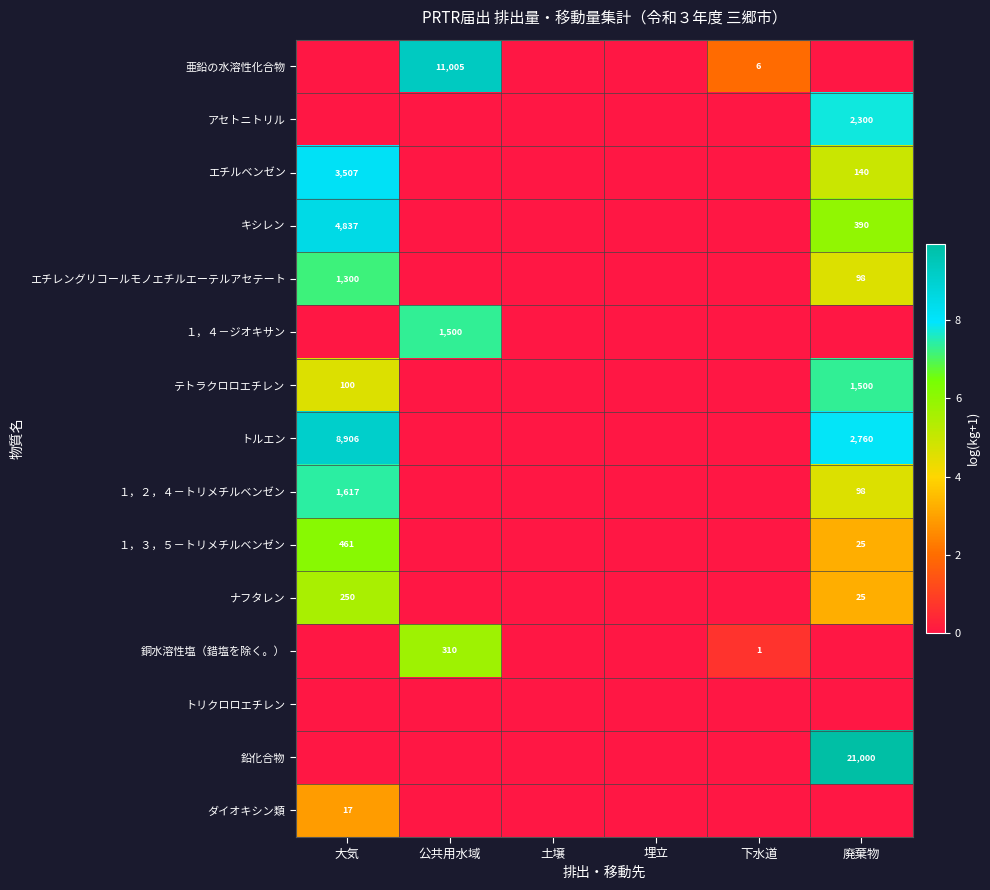

The value of ナフタレン at 大気 is 88. True or false?

False